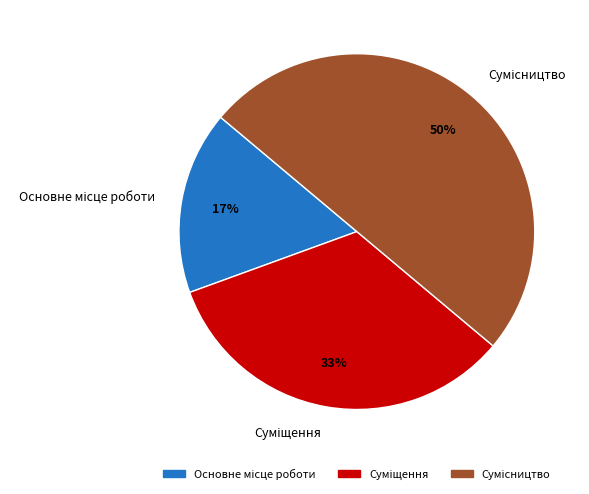

To the nearest percent, what is the average slice percentage?

33%